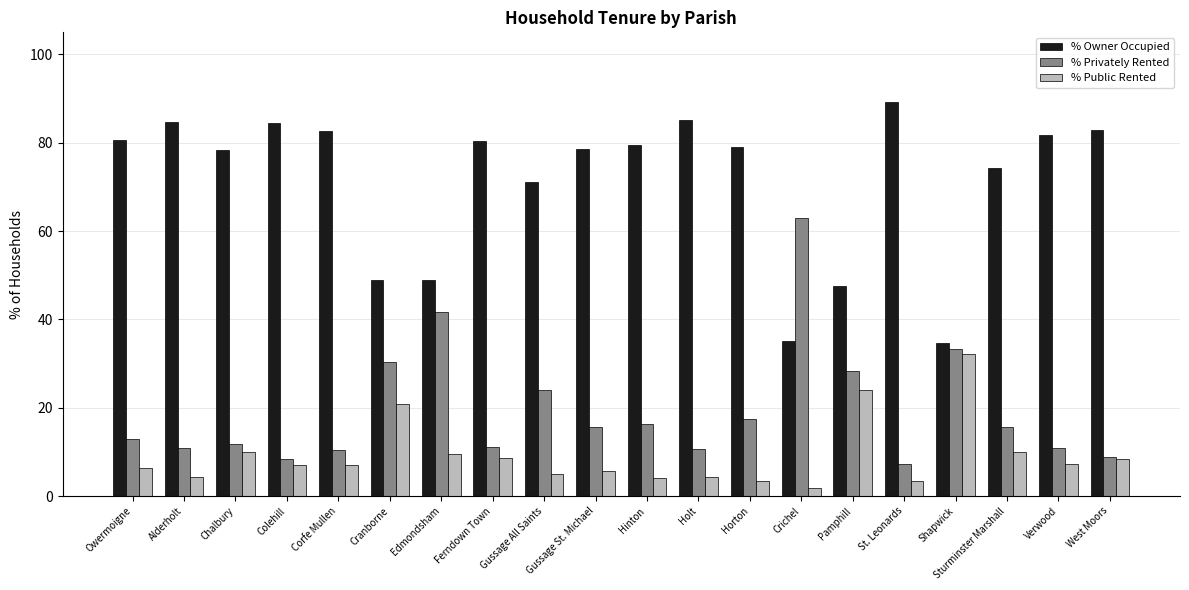

Where is % Owner Occupied nearest to the value 61?

Gussage All Saints